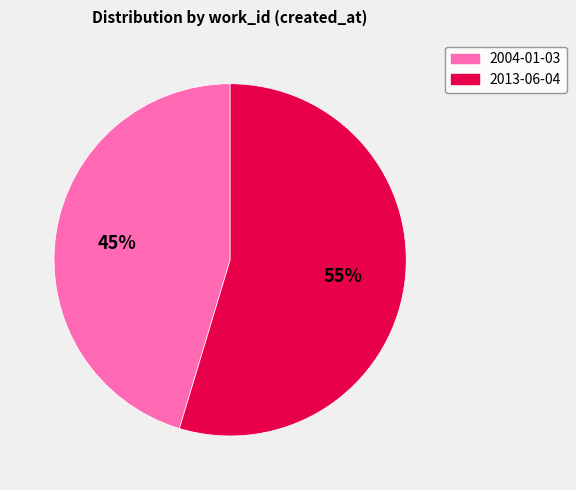

To the nearest percent, what is the average slice percentage?

50%